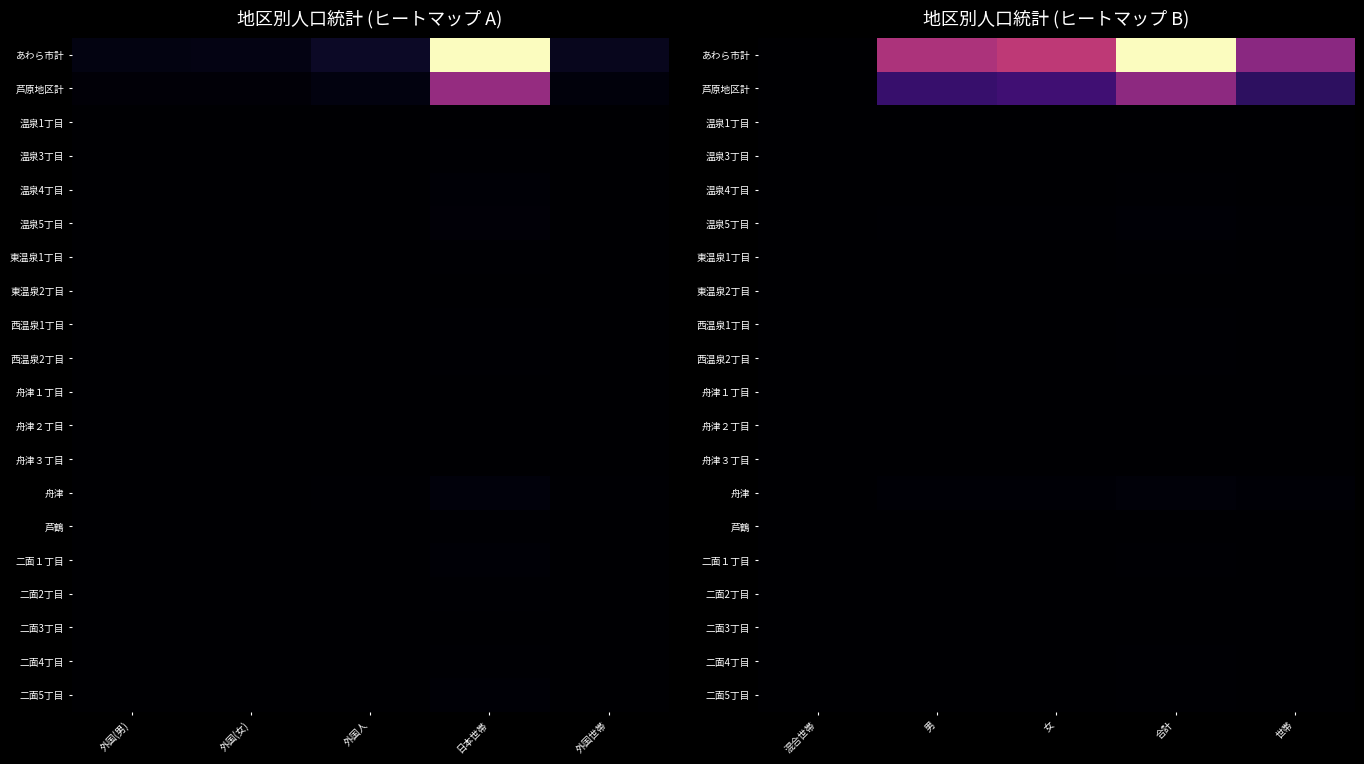

At how many categories does at least one series exceed 23794?

1